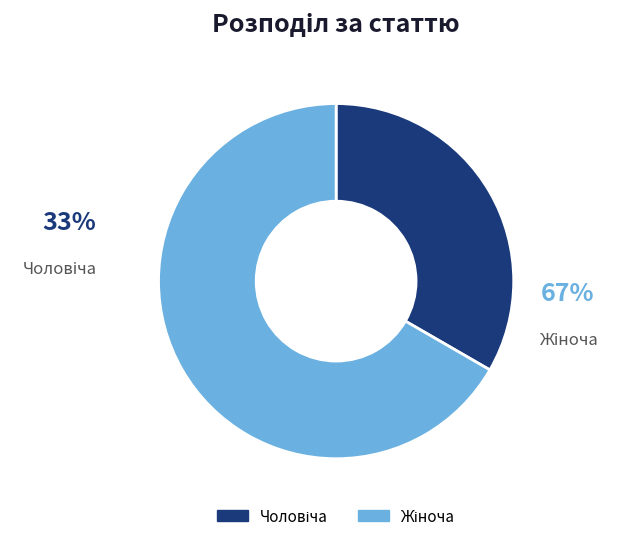

To the nearest percent, what is the average slice percentage?

50%